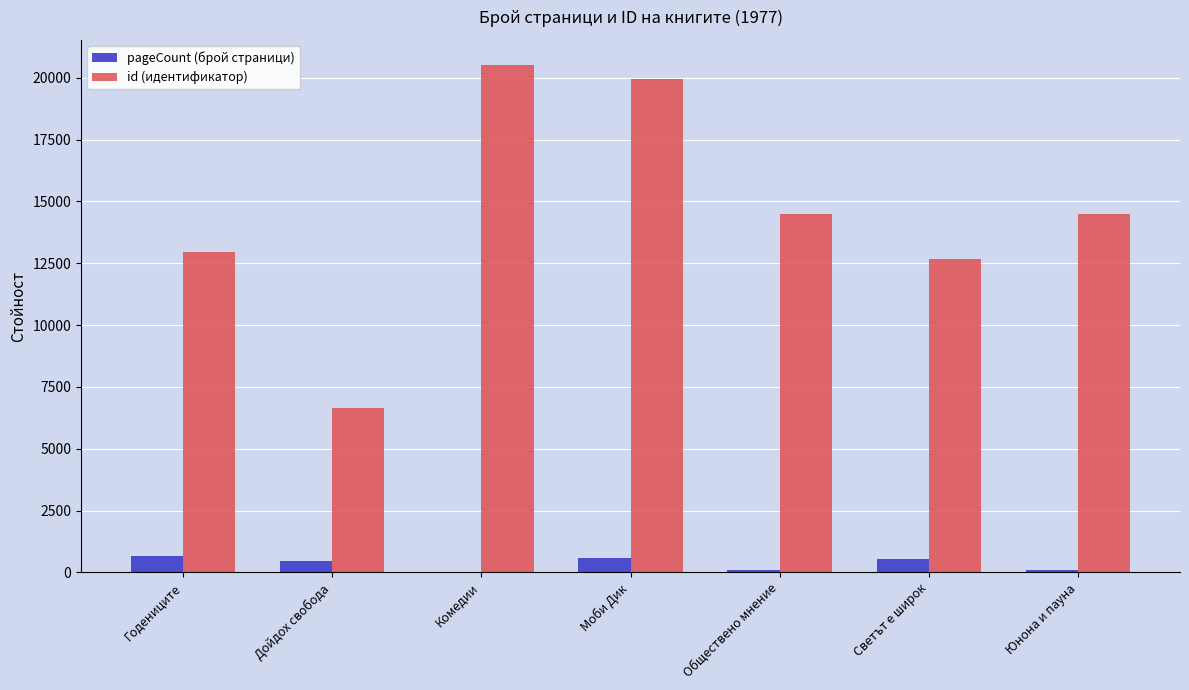

What is the sum of the pageCount (брой страници) values at Годениците and Моби Дик?

1224